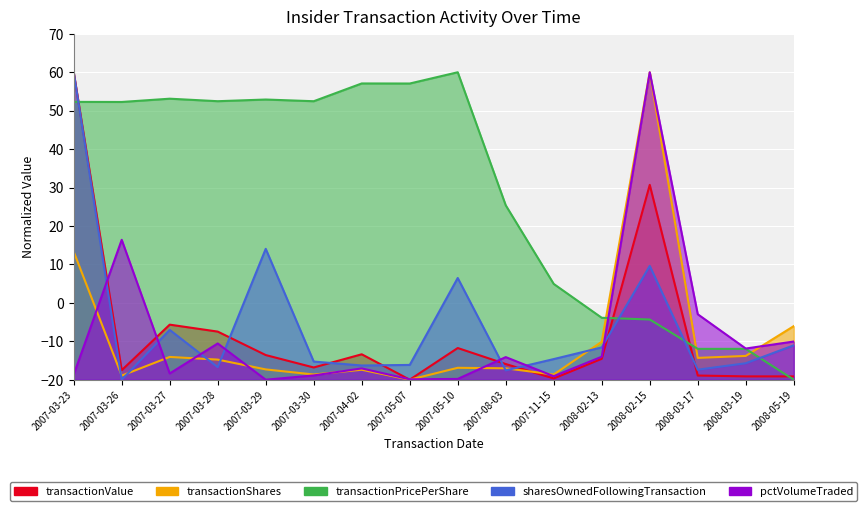

True or false: pctVolumeTraded has a value of -20.0 at 2007-03-29.

True